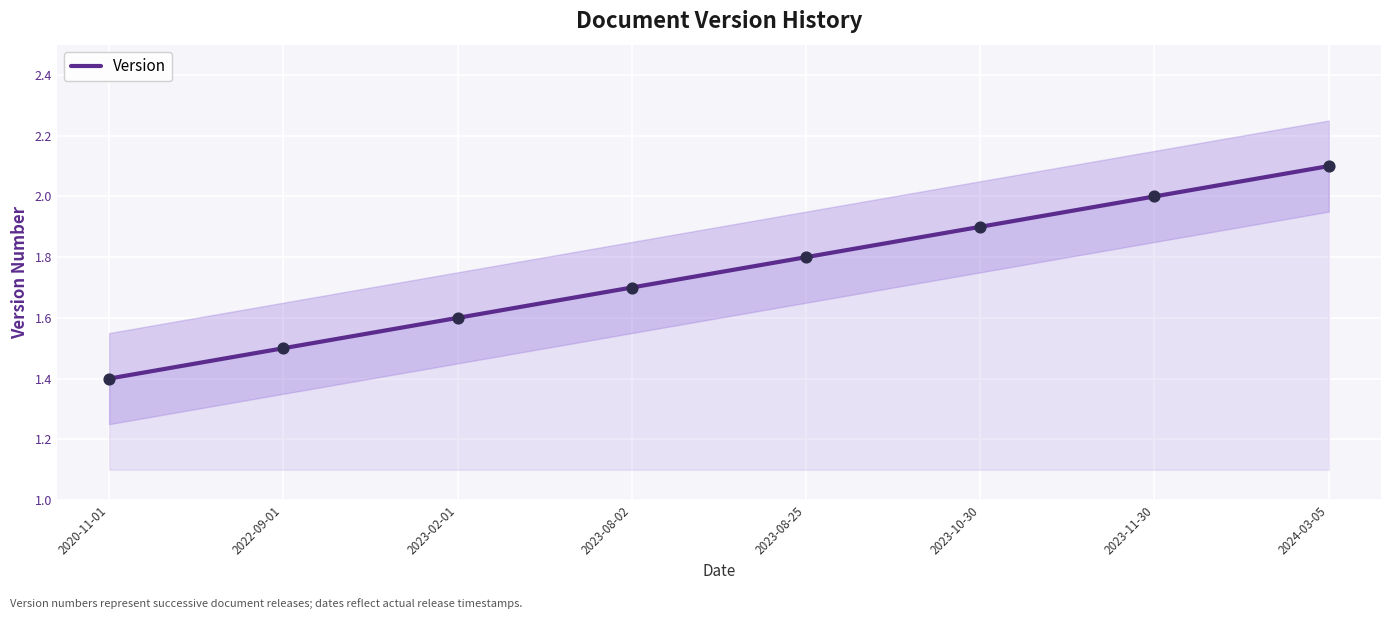

What is the change in value from 2022-09-01 to 2023-08-02?

+0.2